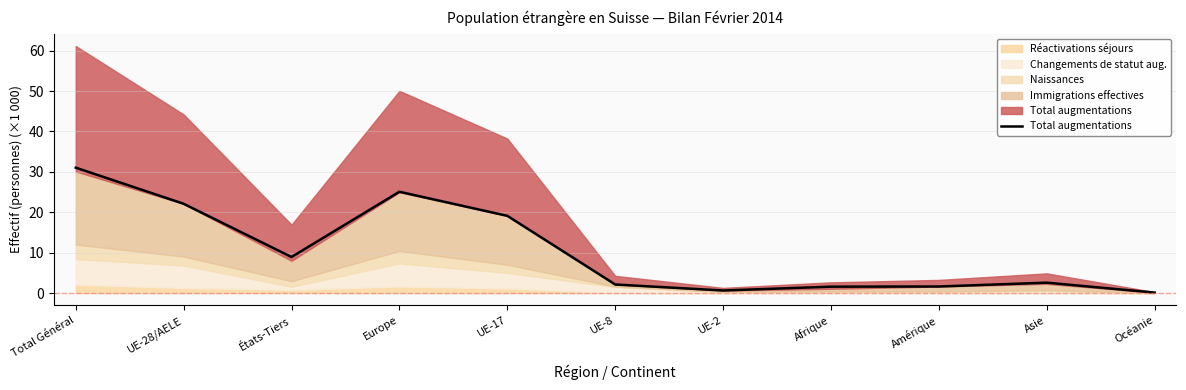

What is the change in value from UE-2 to Asie?

+1.9